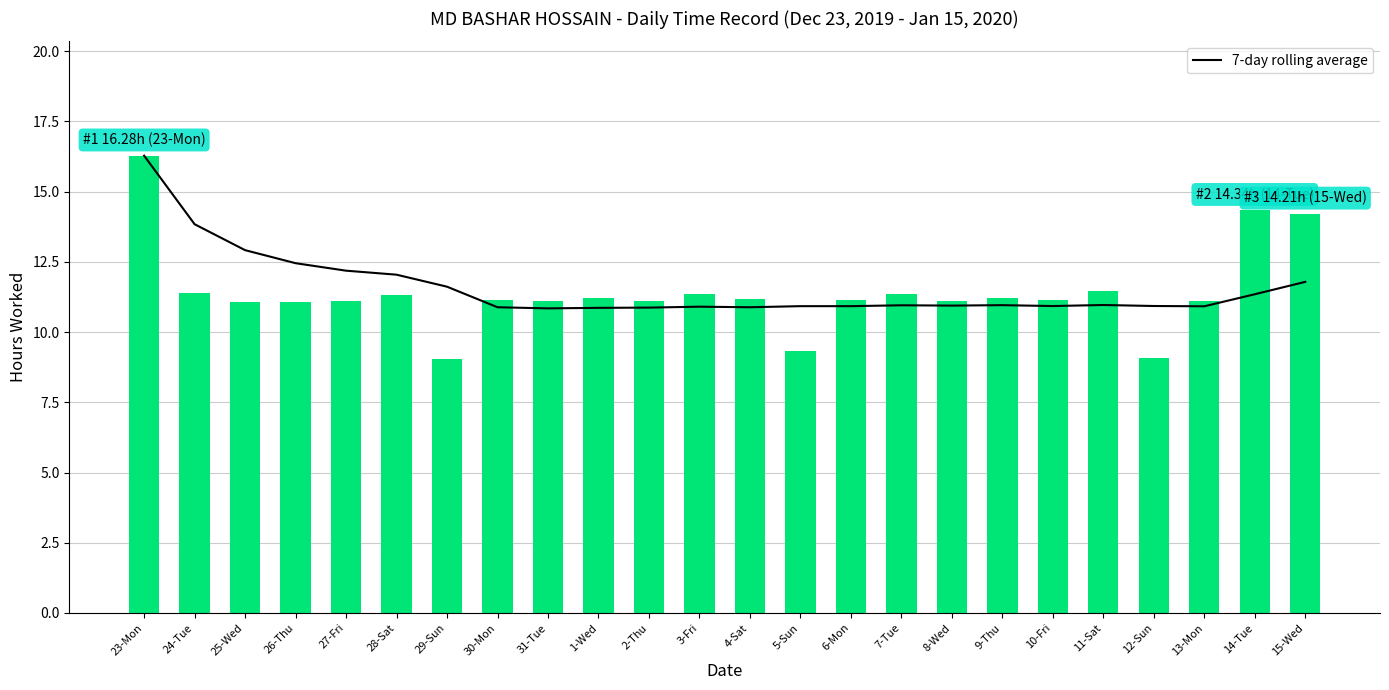

At which label is Hours Worked closest to 12?

11-Sat